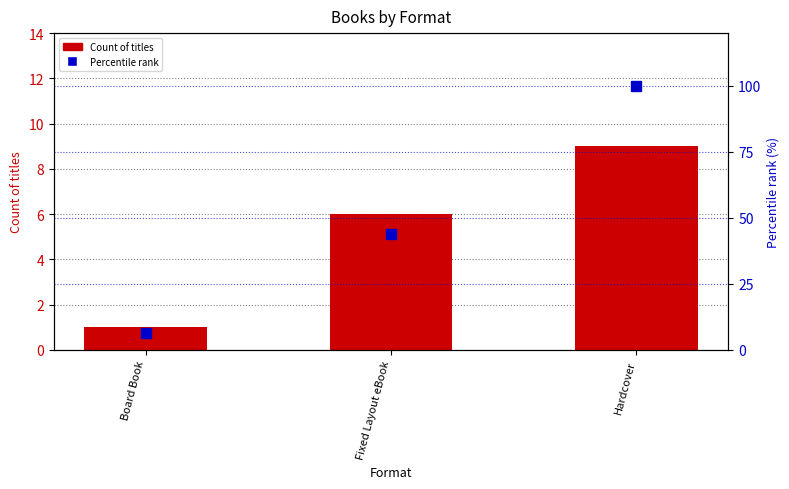

Reading left to right, transcribe all the data shown in this chart.

Count of titles: 1.0	6.0	9.0
Percentile rank: 6.2	43.8	100.0